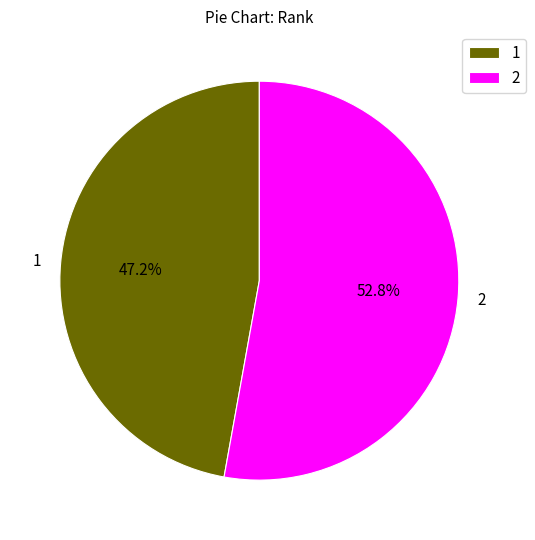

Which category accounts for the majority?

2